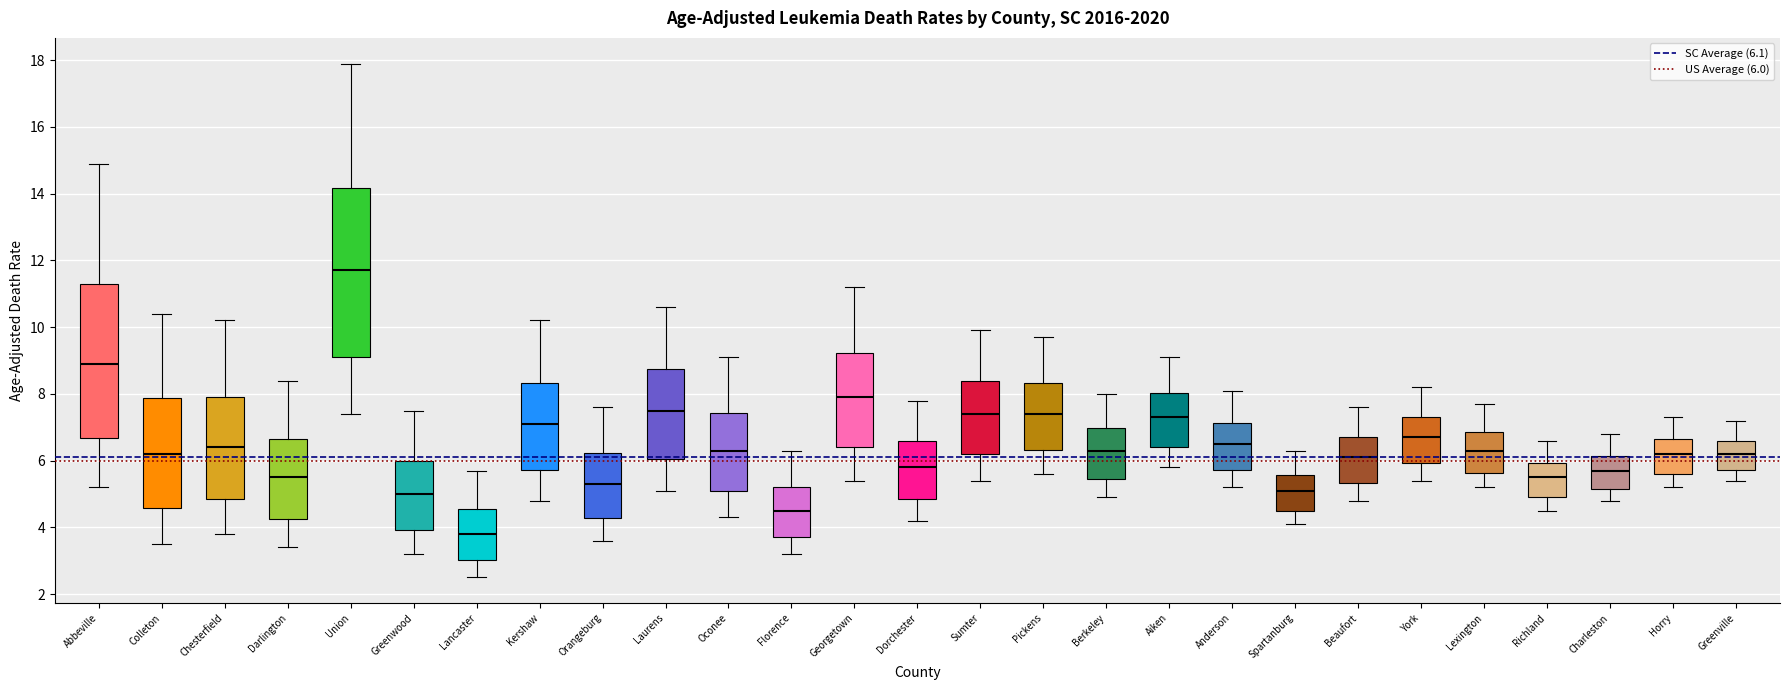

Reading left to right, read every box against the y-axis: the position of its median line, the range the box covers, and the ends of its whiskers. The values are not printed on the chart, so give them approximately, as read against the axis.

Abbeville: median 9.0, box 6.6 to 11.4, whiskers 5.2 to 15.0
Colleton: median 6.2, box 4.6 to 7.8, whiskers 3.6 to 10.4
Chesterfield: median 6.4, box 4.8 to 8.0, whiskers 3.8 to 10.2
Darlington: median 5.6, box 4.2 to 6.6, whiskers 3.4 to 8.4
Union: median 11.8, box 9.2 to 14.2, whiskers 7.4 to 18.0
Greenwood: median 5.0, box 4.0 to 6.0, whiskers 3.2 to 7.6
Lancaster: median 3.8, box 3.0 to 4.6, whiskers 2.6 to 5.8
Kershaw: median 7.2, box 5.8 to 8.4, whiskers 4.8 to 10.2
Orangeburg: median 5.4, box 4.2 to 6.2, whiskers 3.6 to 7.6
Laurens: median 7.6, box 6.0 to 8.8, whiskers 5.2 to 10.6
Oconee: median 6.4, box 5.2 to 7.4, whiskers 4.4 to 9.2
Florence: median 4.6, box 3.8 to 5.2, whiskers 3.2 to 6.4
Georgetown: median 8.0, box 6.4 to 9.2, whiskers 5.4 to 11.2
Dorchester: median 5.8, box 4.8 to 6.6, whiskers 4.2 to 7.8
Sumter: median 7.4, box 6.2 to 8.4, whiskers 5.4 to 10.0
Pickens: median 7.4, box 6.4 to 8.4, whiskers 5.6 to 9.8
Berkeley: median 6.4, box 5.4 to 7.0, whiskers 5.0 to 8.0
Aiken: median 7.4, box 6.4 to 8.0, whiskers 5.8 to 9.2
Anderson: median 6.6, box 5.8 to 7.2, whiskers 5.2 to 8.2
Spartanburg: median 5.2, box 4.6 to 5.6, whiskers 4.2 to 6.4
Beaufort: median 6.2, box 5.4 to 6.8, whiskers 4.8 to 7.6
York: median 6.8, box 6.0 to 7.4, whiskers 5.4 to 8.2
Lexington: median 6.4, box 5.6 to 6.8, whiskers 5.2 to 7.8
Richland: median 5.6, box 5.0 to 6.0, whiskers 4.6 to 6.6
Charleston: median 5.8, box 5.2 to 6.2, whiskers 4.8 to 6.8
Horry: median 6.2, box 5.6 to 6.6, whiskers 5.2 to 7.4
Greenville: median 6.2, box 5.8 to 6.6, whiskers 5.4 to 7.2